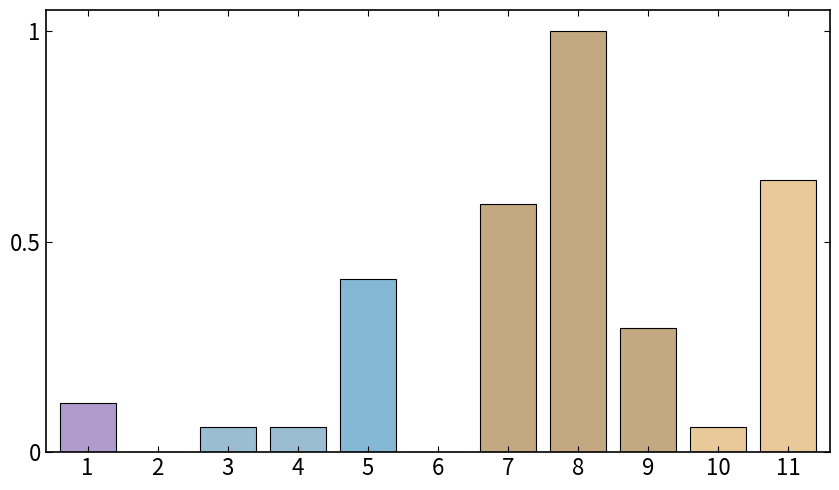

At which category does the chart reach its peak across all series?

8